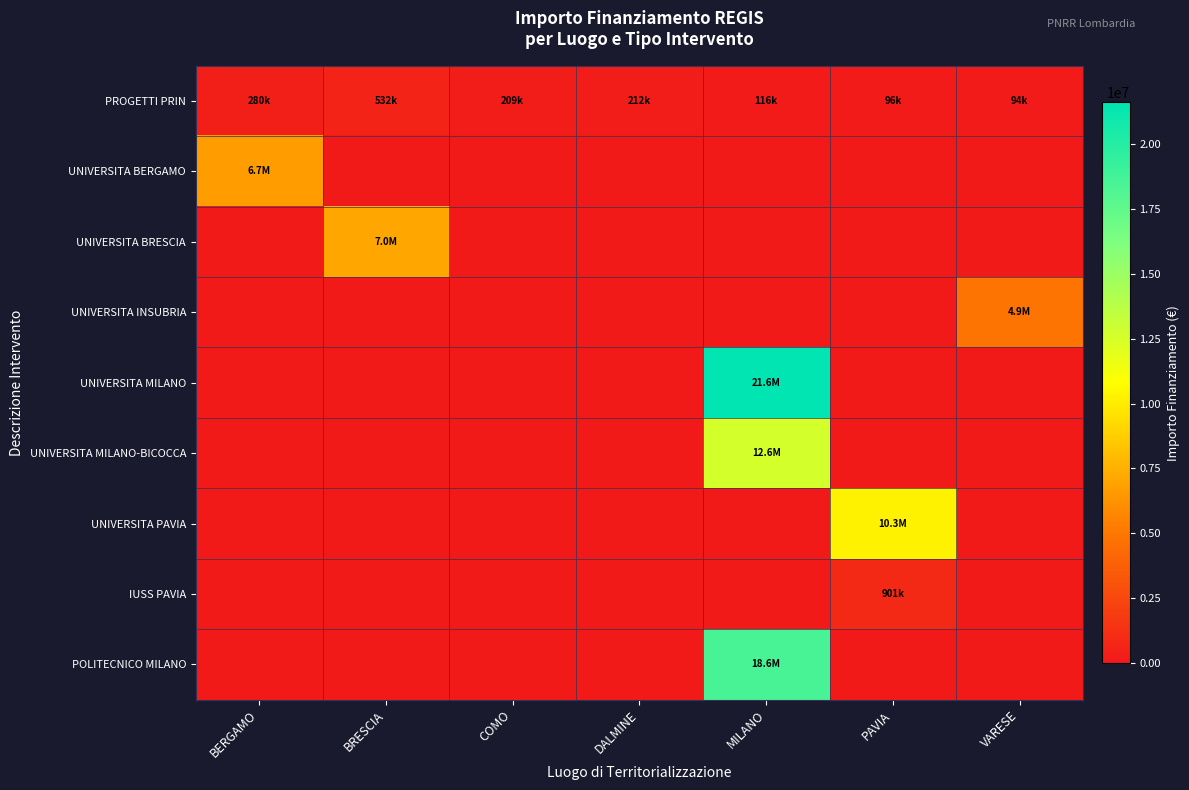

At how many categories does at least one series exceed 12362010?

1